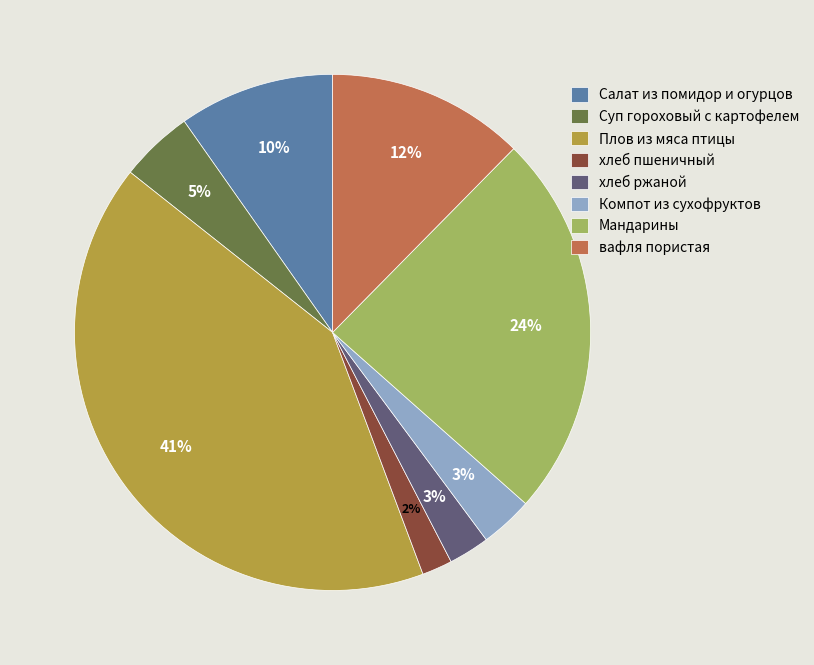

Do хлеб пшеничный and Салат из помидор и огурцов together represent more than half of the pie?

No